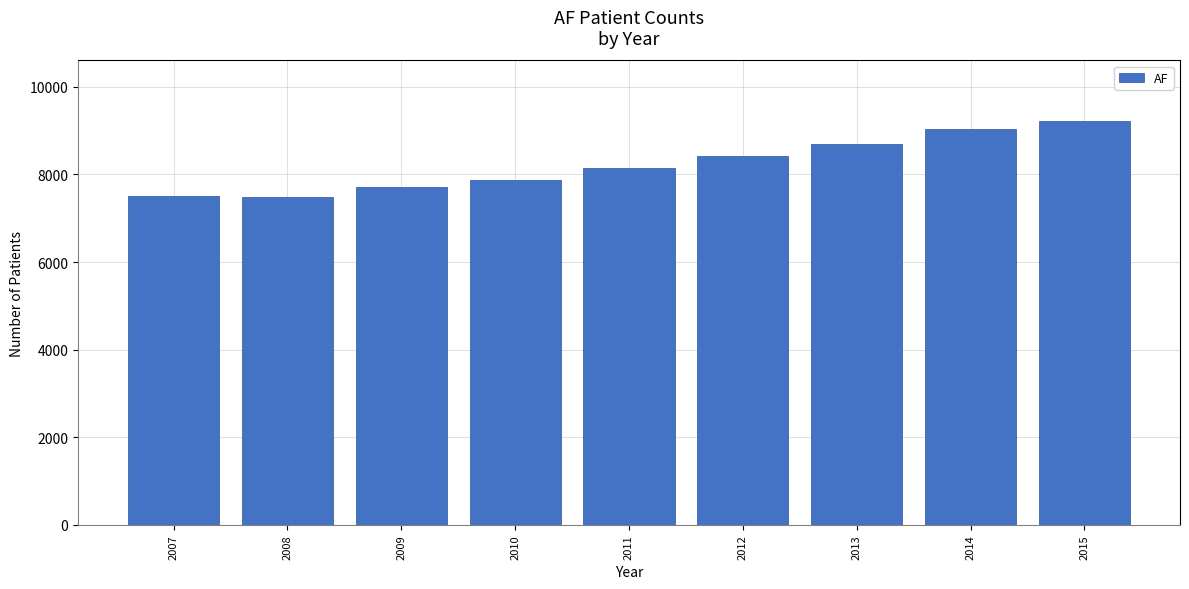

What is the smallest value displayed?

7492